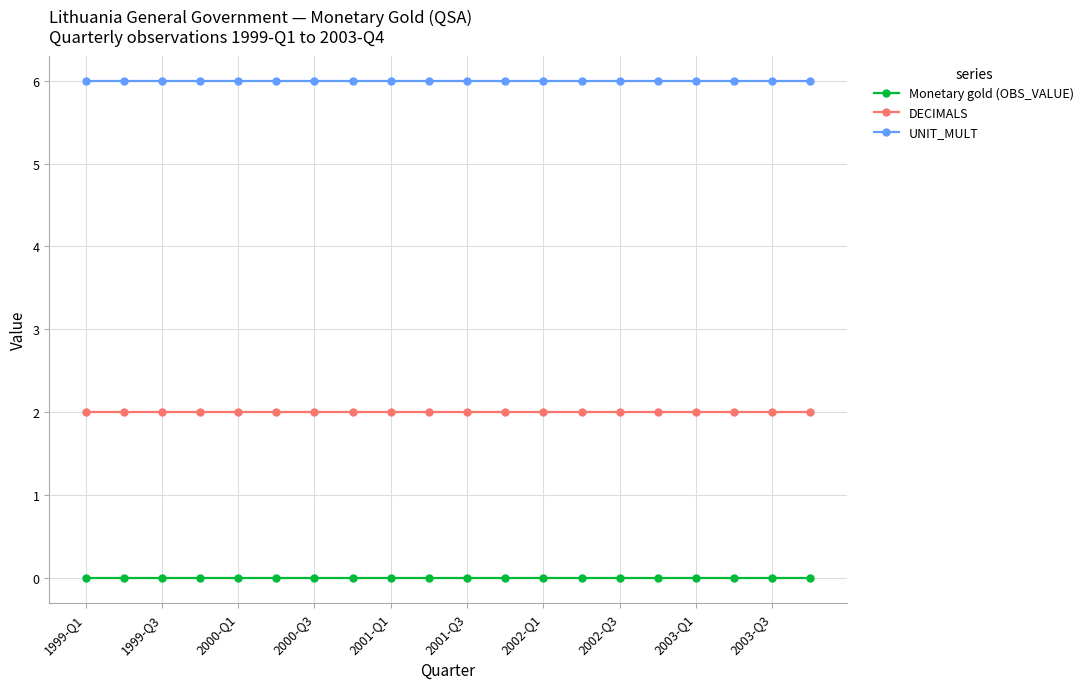

What is the maximum value shown in the chart?

6